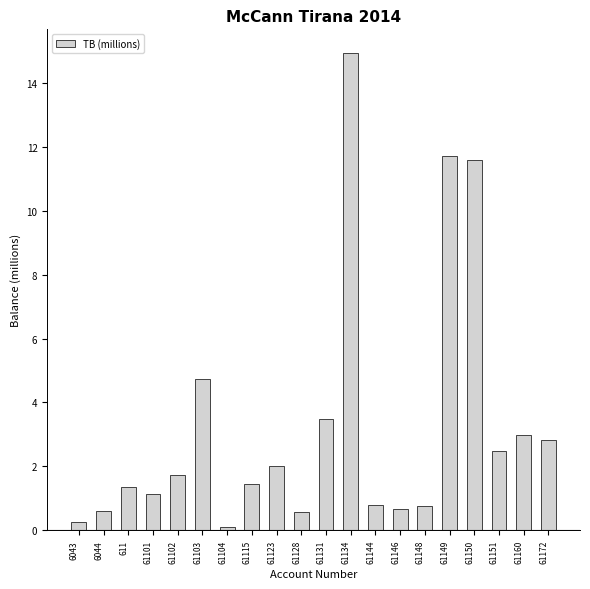

What is the value of the 2nd bar from the left?

0.6